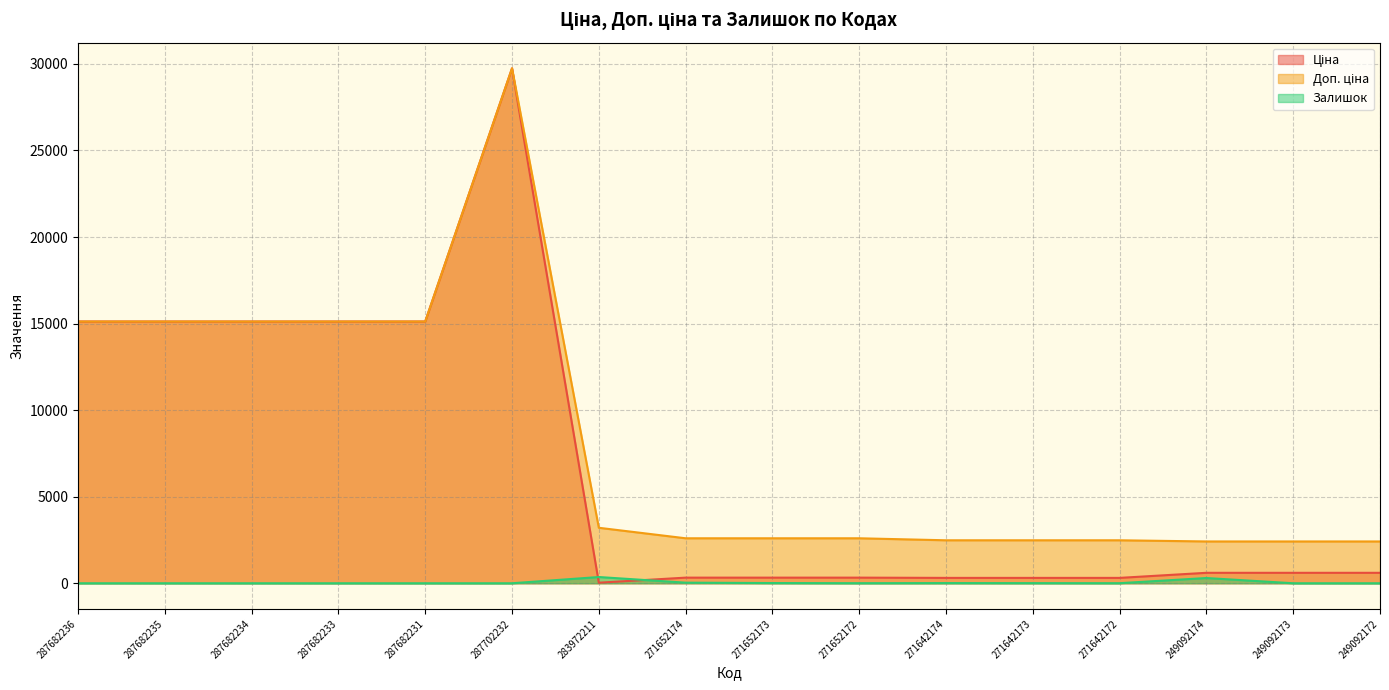

True or false: Ціна and Доп. ціна intersect in this chart.

False